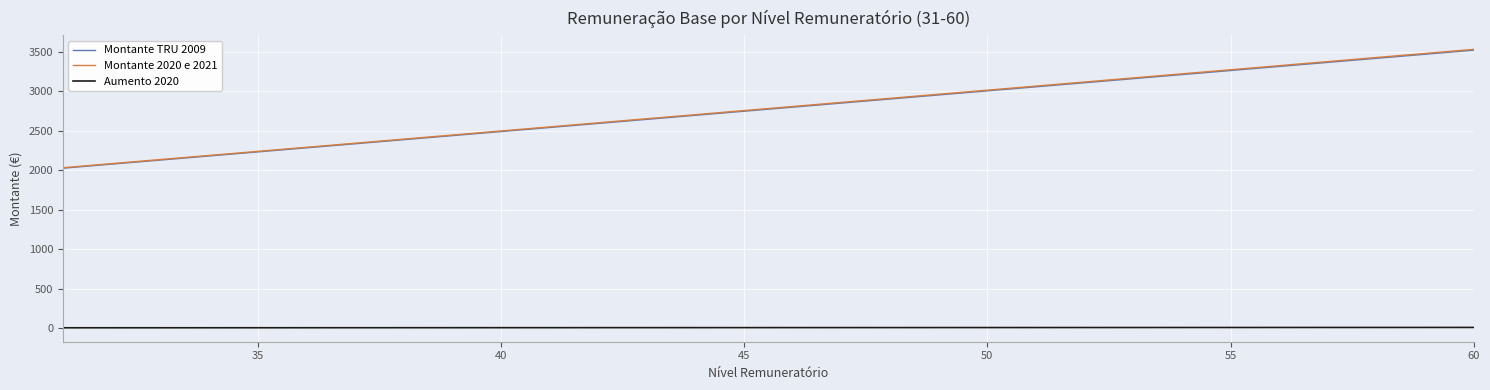

What is the maximum value shown in the chart?

3529.2